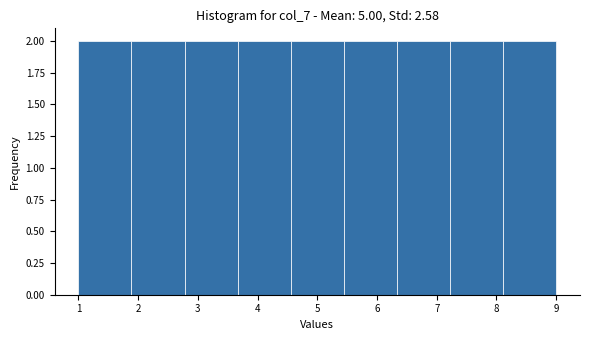

Reading left to right, transcribe this chart: for each bar, give the range it covers on the x-axis and its height. Neither the bar edges nor the heights are printed on the chart, so give them approximately, as read against the axes.

1.0 to 1.9: 2
1.9 to 2.8: 2
2.8 to 3.7: 2
3.7 to 4.6: 2
4.6 to 5.4: 2
5.4 to 6.3: 2
6.3 to 7.2: 2
7.2 to 8.1: 2
8.1 to 9.0: 2